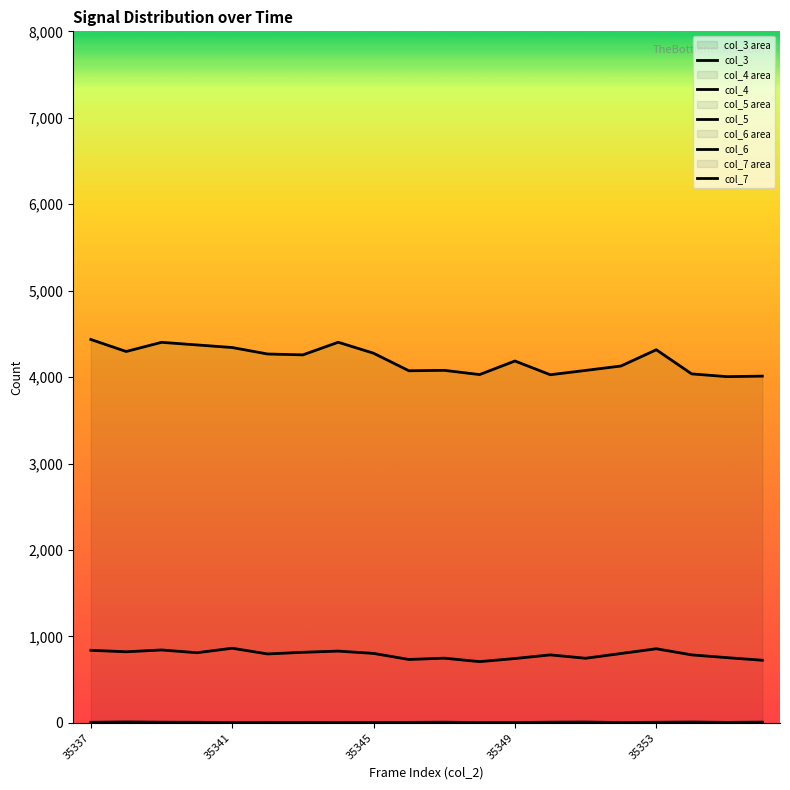

At which category does the chart reach its minimum across all series?

35337